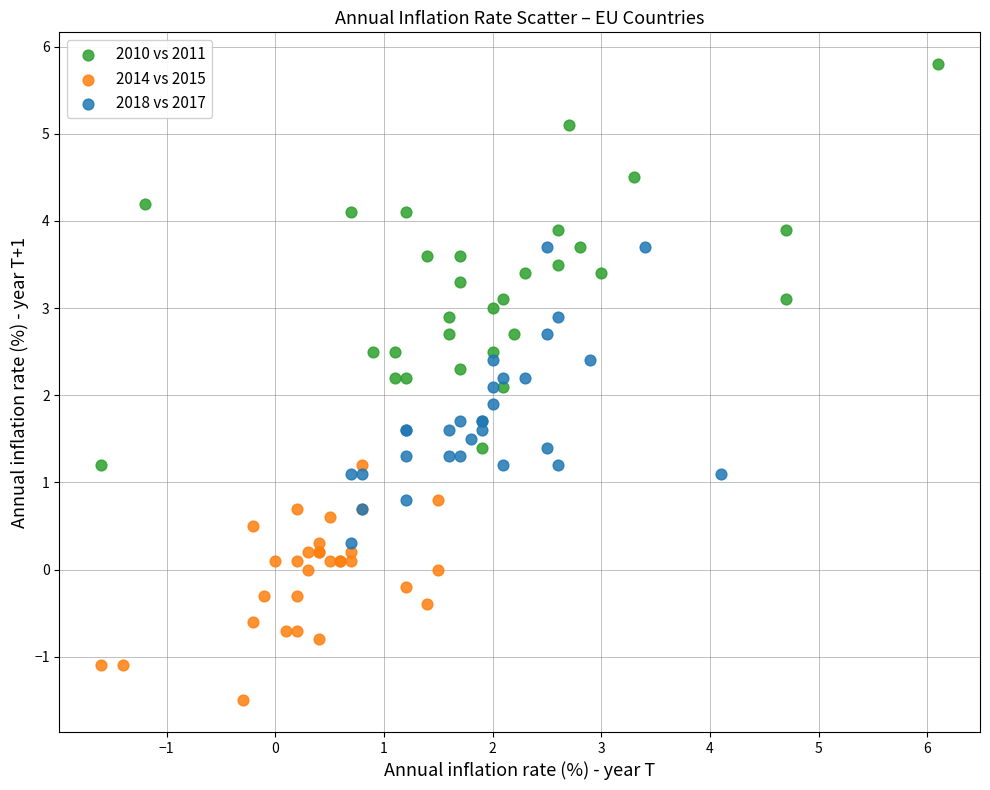

Which series has the widest spread of Y values?

2010 vs 2011